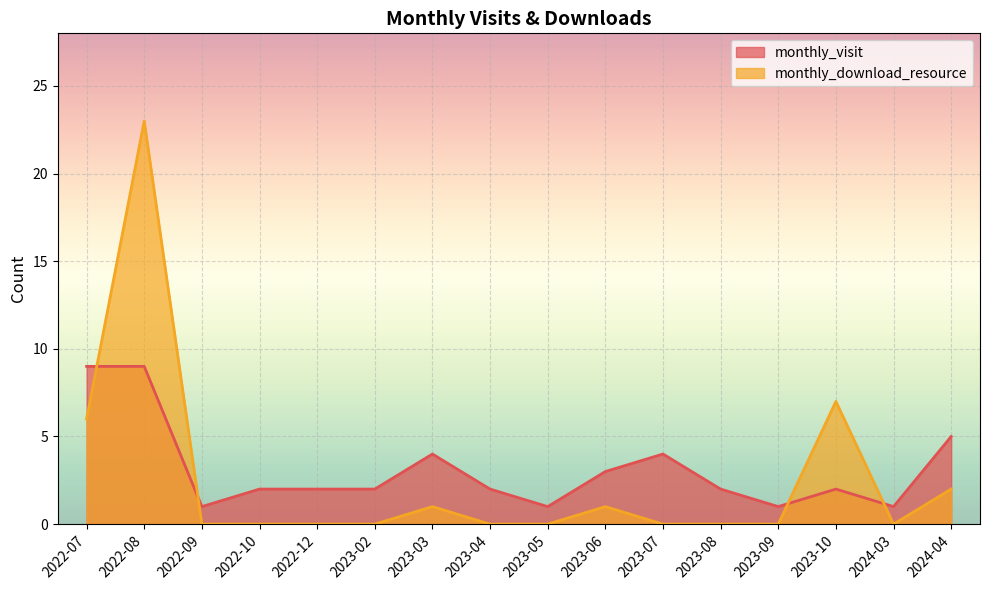

How many positive values does the monthly_download_resource series have?

6